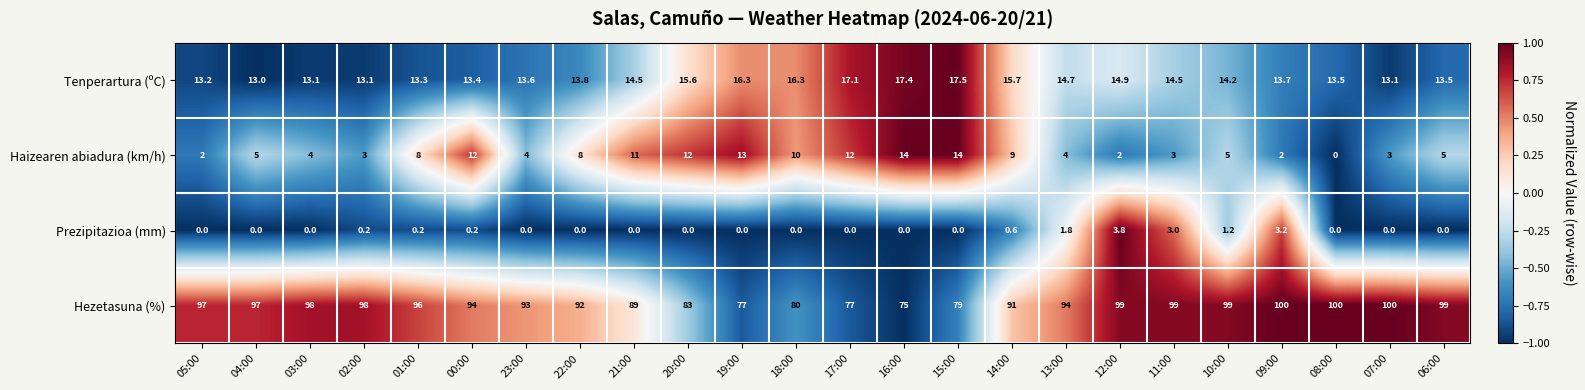

What is the maximum value for Hezetasuna (%)?

100.0